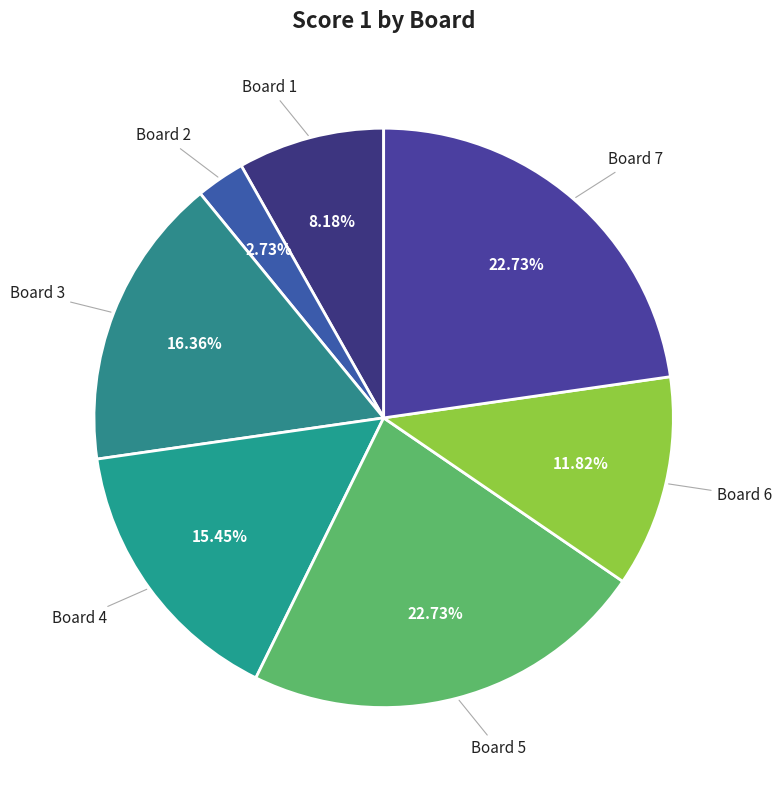

What is the smallest slice in the pie chart?

Board 2